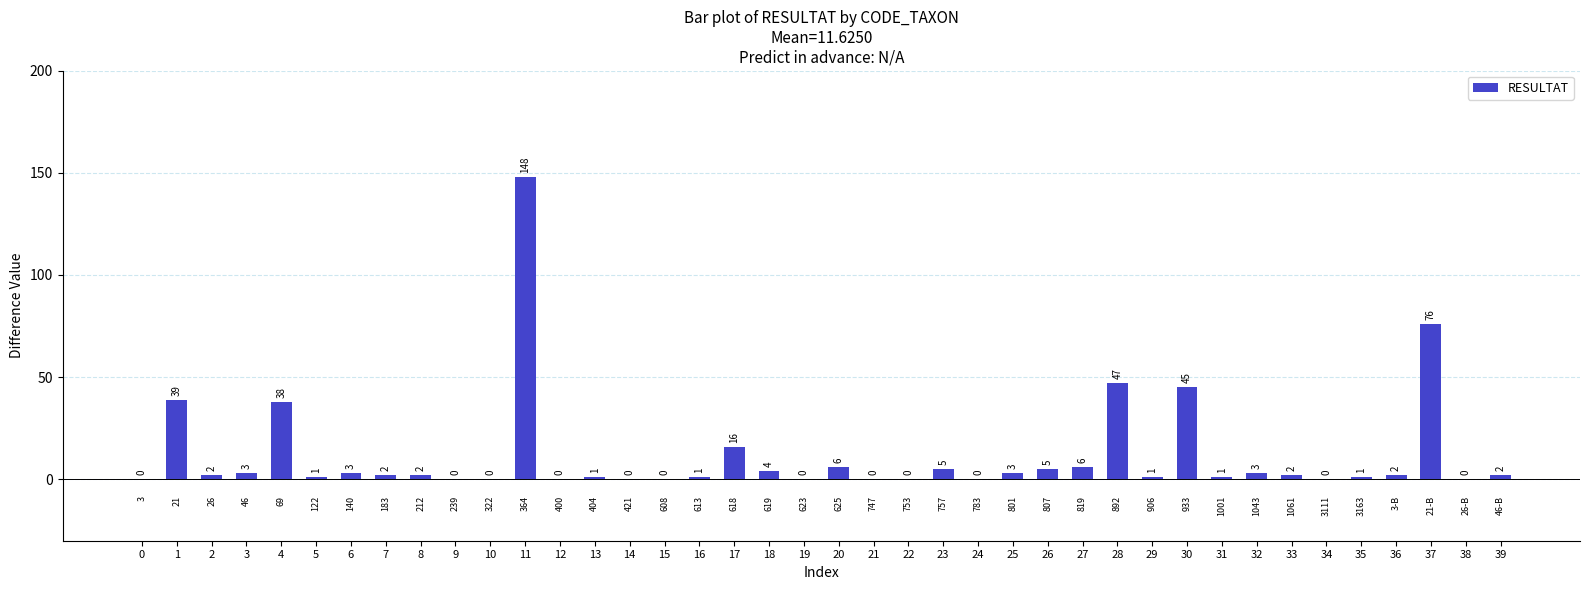

Are the bars horizontal?

No